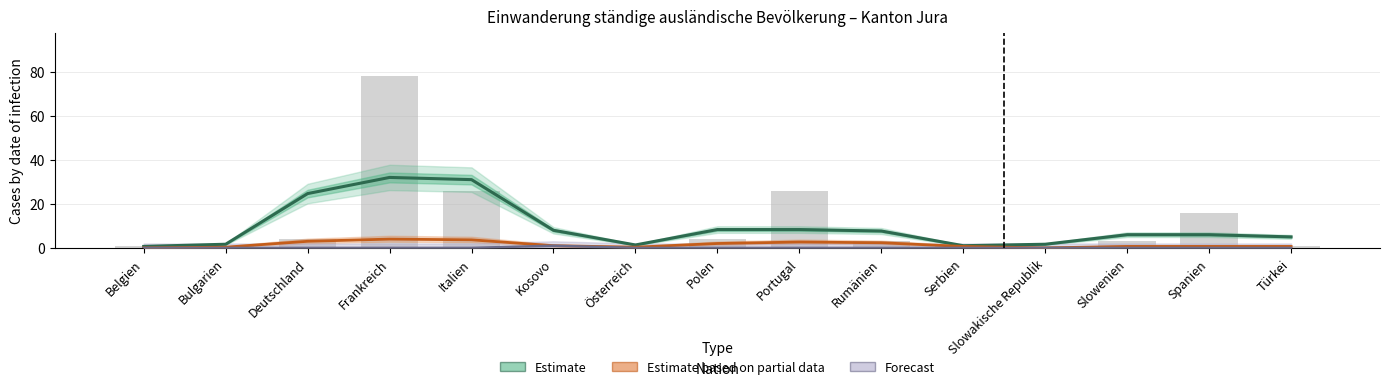

What is the maximum value shown in the chart?

78.0